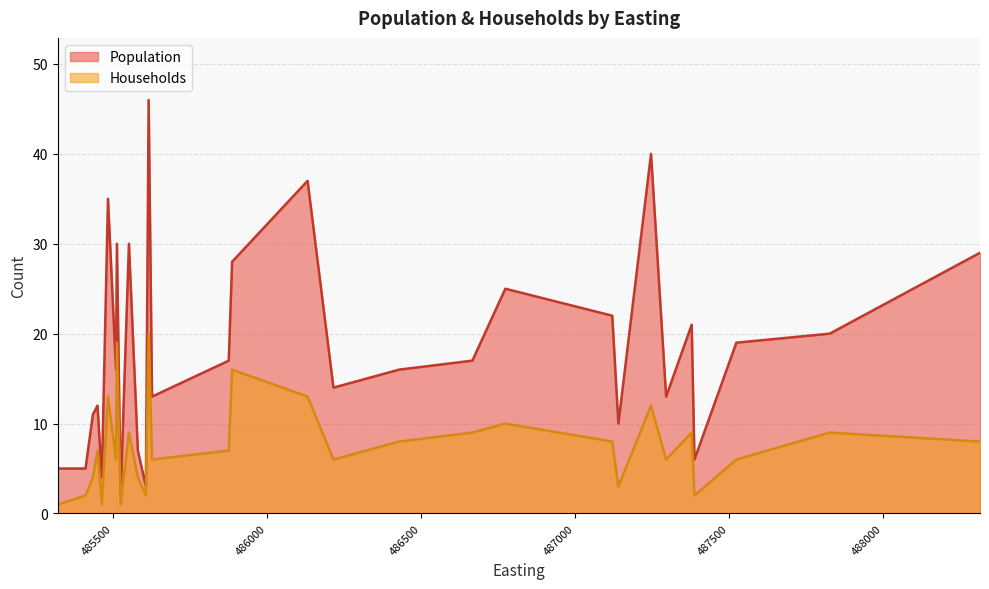

What is the highest value of the Households series?

20